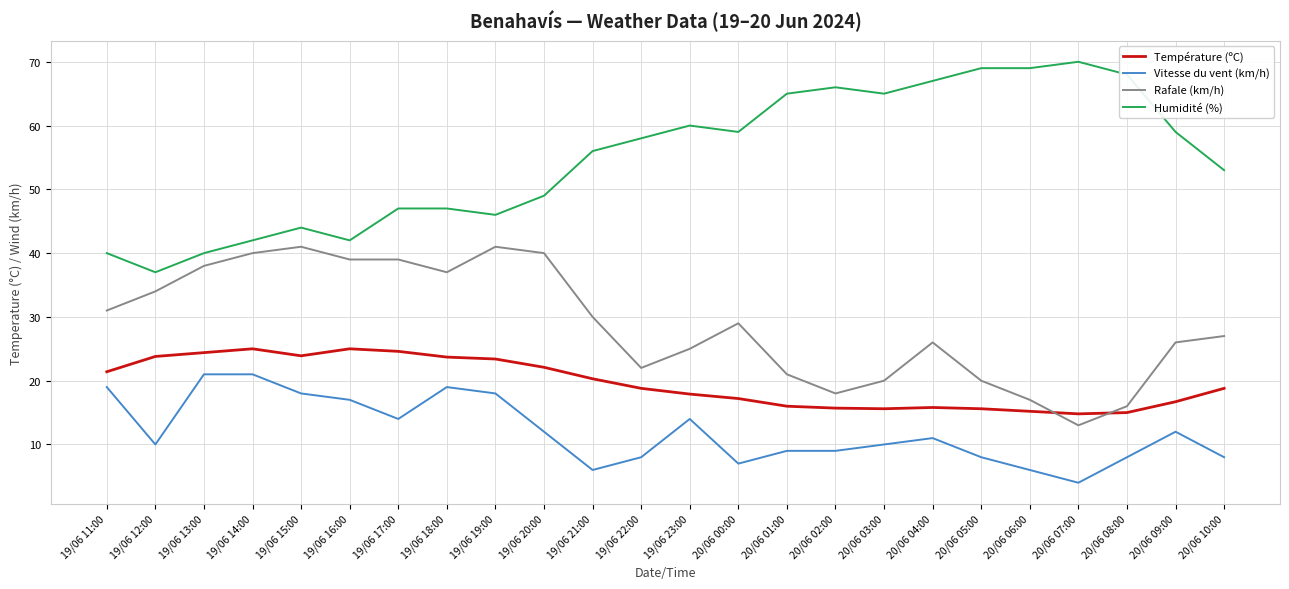

What are all the series names shown in the legend?

Température (ºC), Vitesse du vent (km/h), Rafale (km/h), Humidité (%)